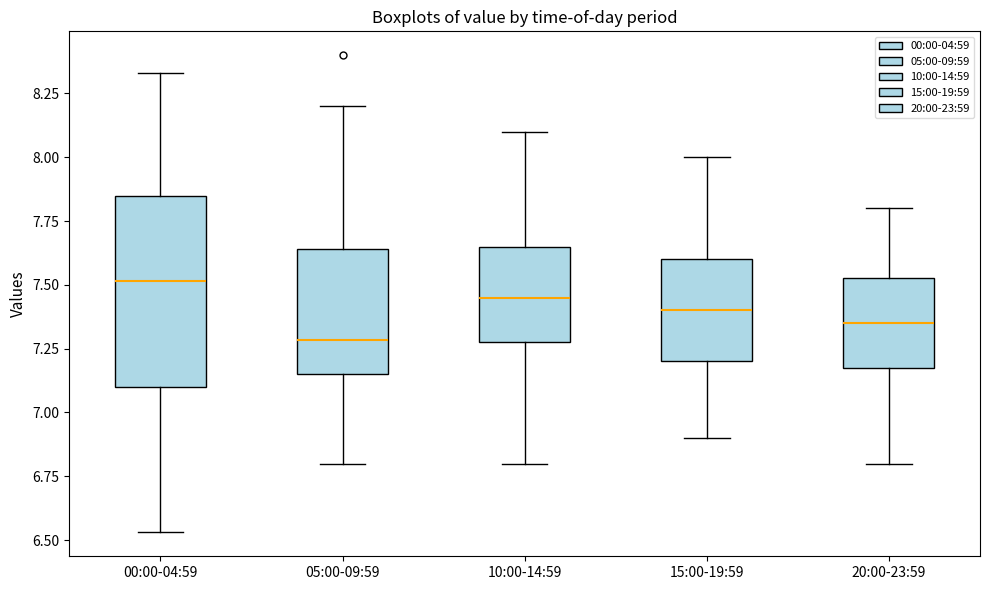

Which box has the lowest median line?

05:00-09:59